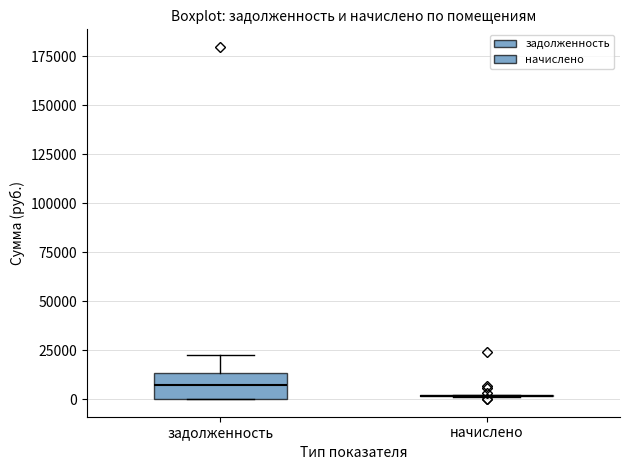

Reading left to right, read every box against the y-axis: the position of its median line, the range the box covers, and the ends of its whiskers. The values are not printed on the chart, so give them approximately, as read against the axis.

задолженность: median 5000, box 0 to 15000, whiskers 0 to 20000
начислено: box collapsed to a line at 0, whiskers 0 to 0